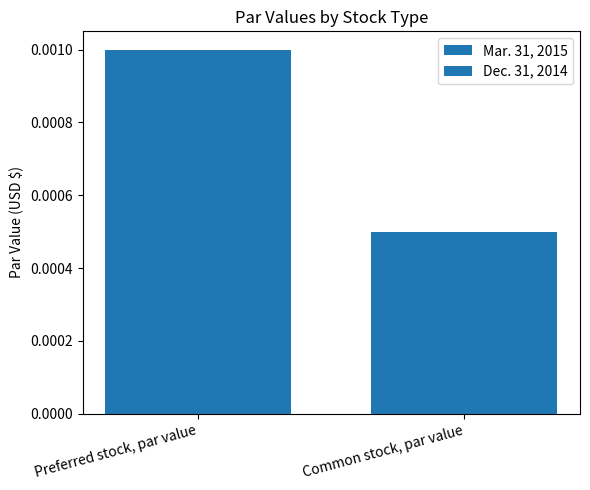

How many series are shown in this chart?

2